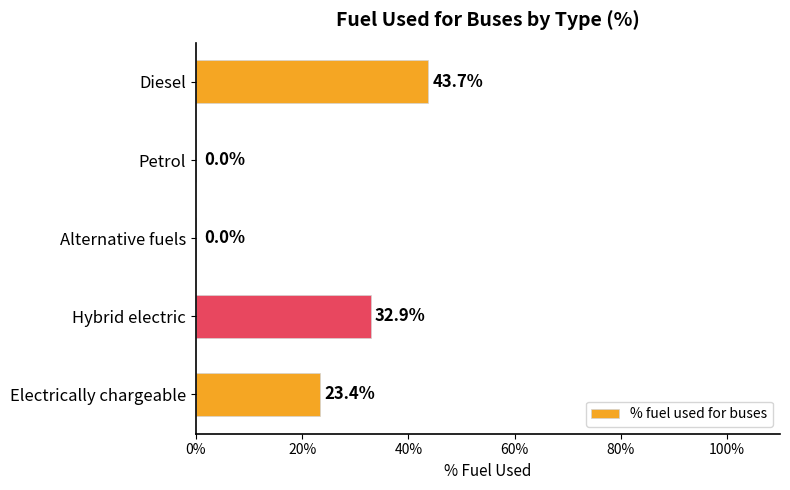

At which category does the chart reach its peak across all series?

Diesel